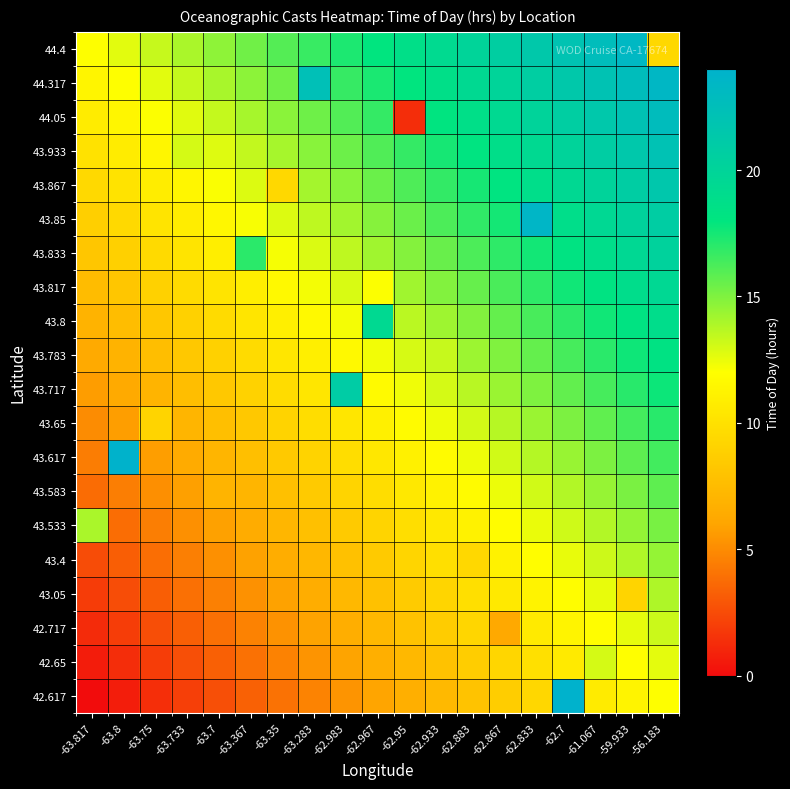

Count the number of categories in the chart.

19